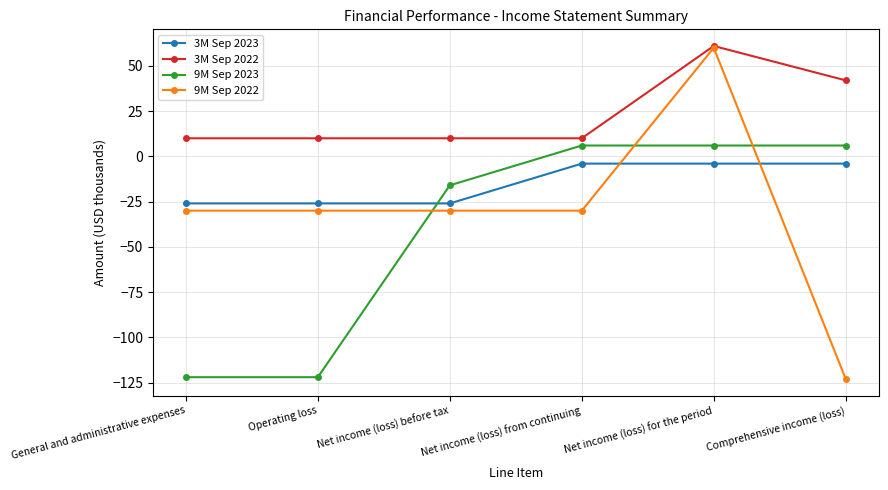

Does the chart display data point markers on the line(s)?

Yes